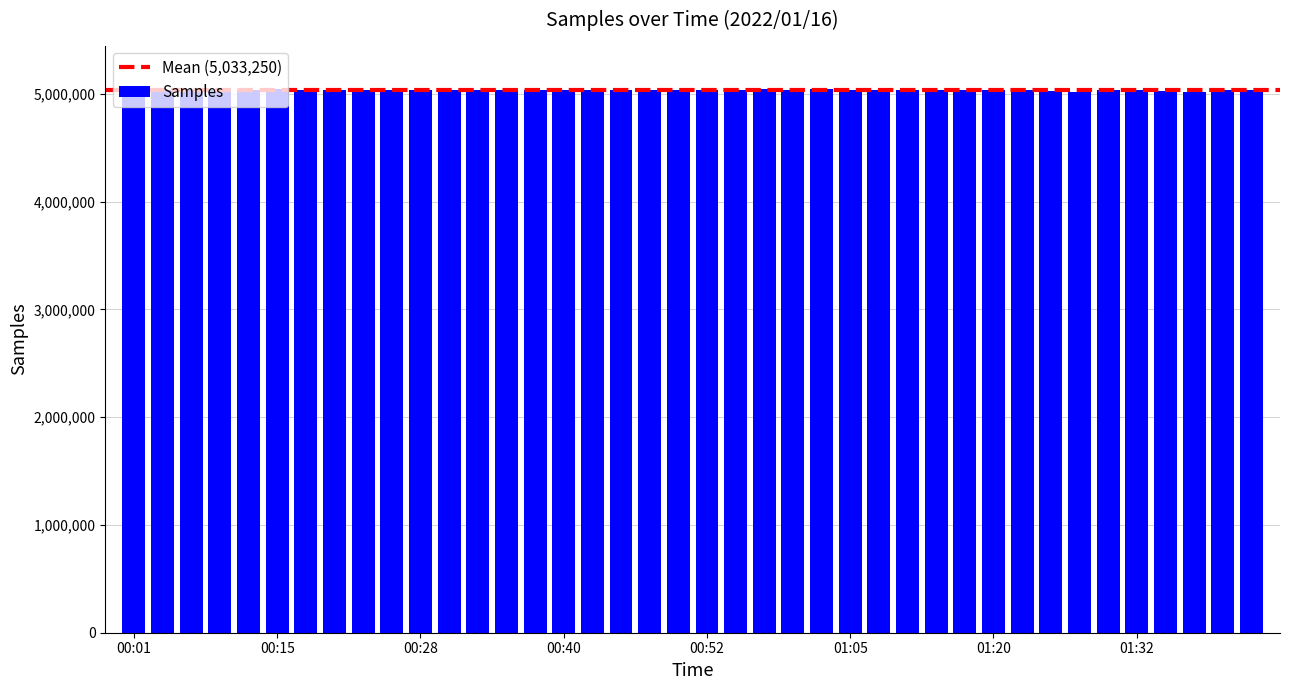

What is the value of the 19th bar from the left?

5033062